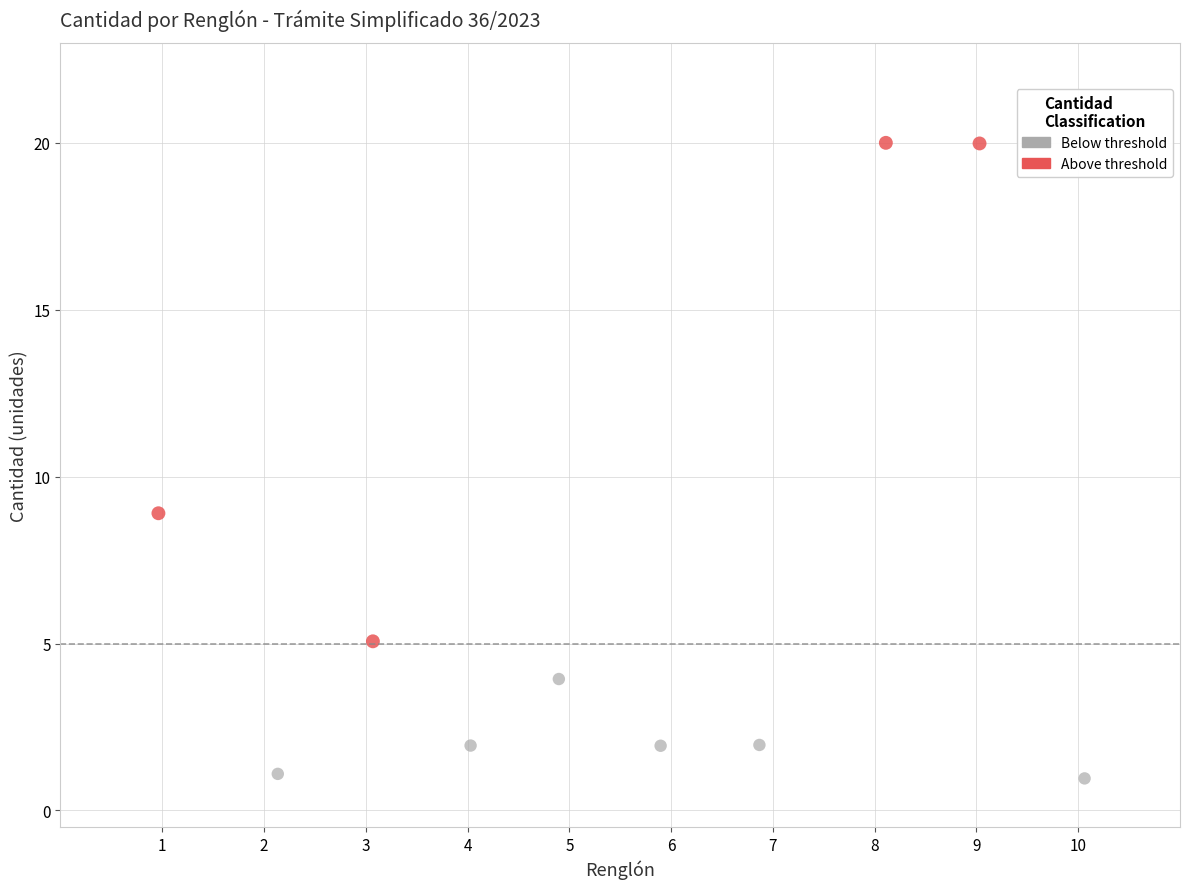

Which series has the widest spread of Y values?

Above threshold